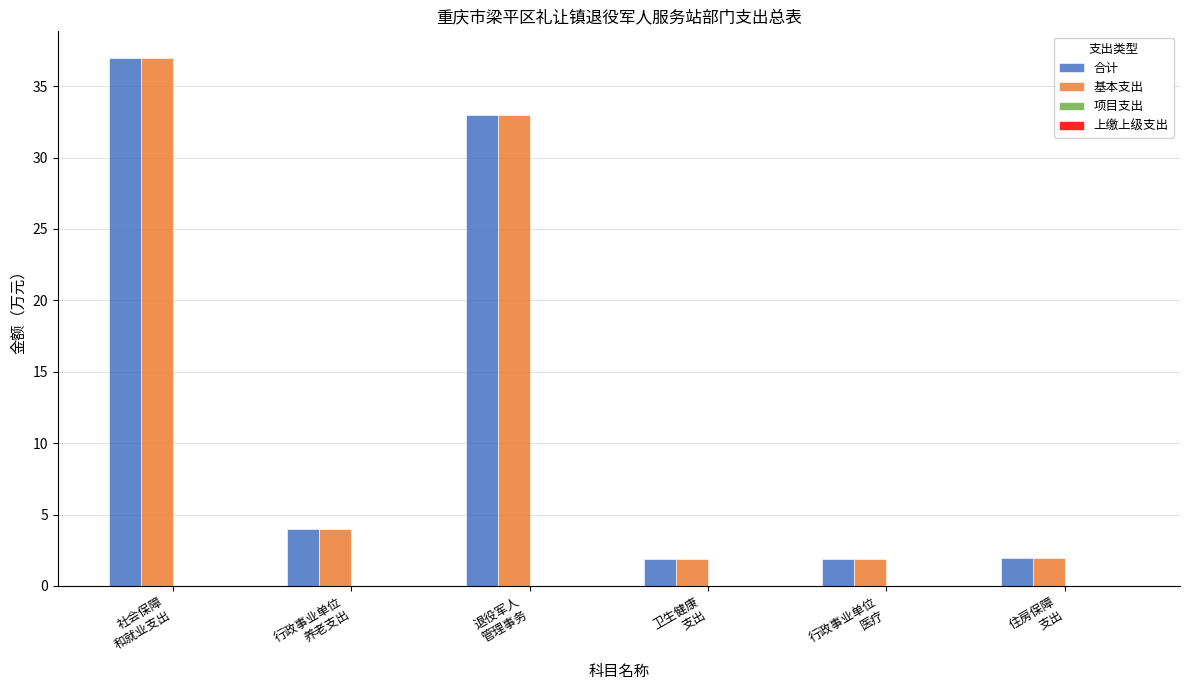

How many values in the 合计 series are below 3?

3